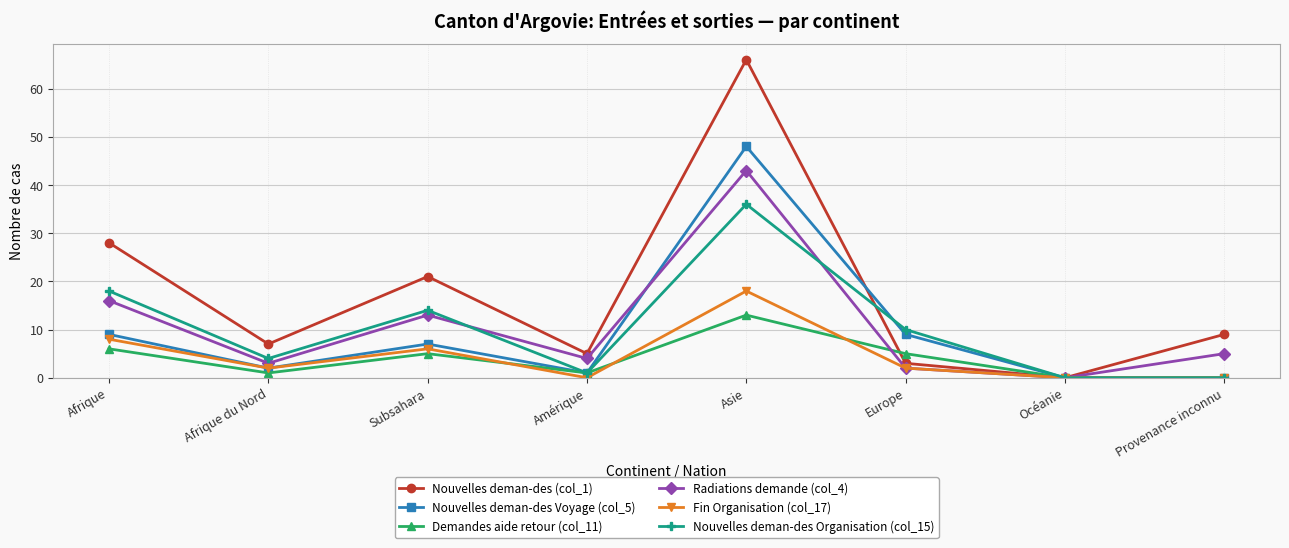

At which category does the chart reach its peak across all series?

Asie